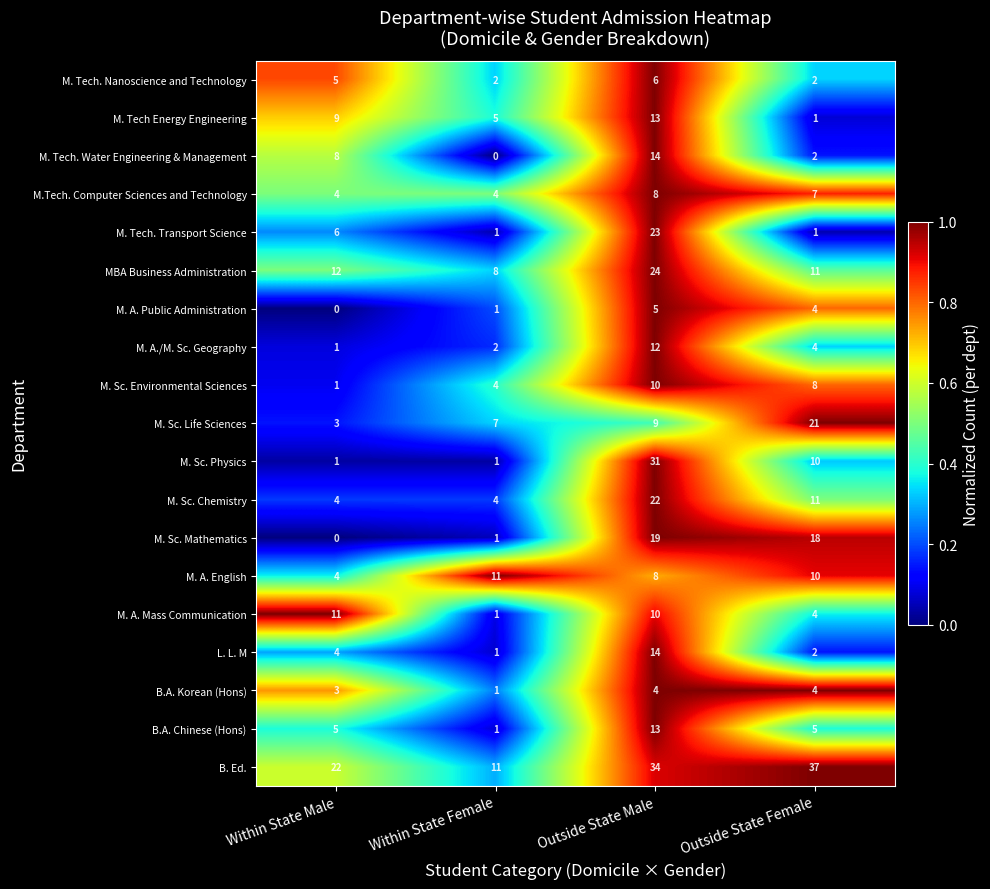

Is it true that M. Tech Energy Engineering equals 6 at Within State Male?

False